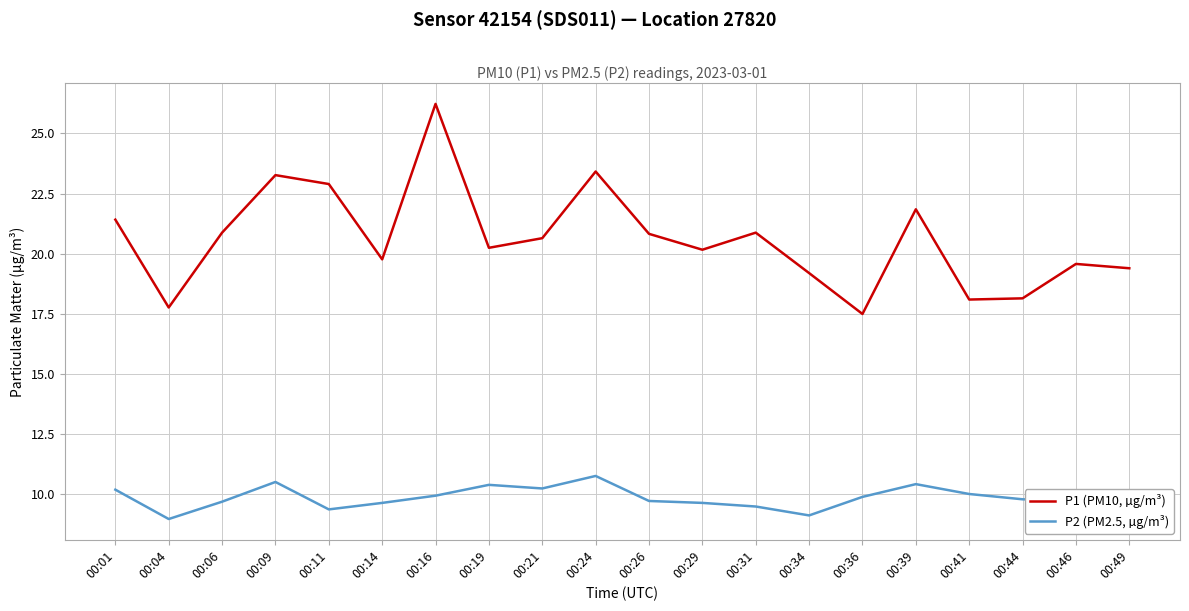

What is the average value of the P1 (PM10, µg/m³) series?

20.6